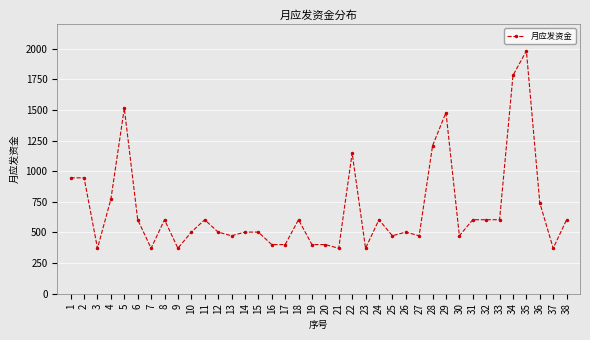

Is it true that the value at 21 is 245?

False